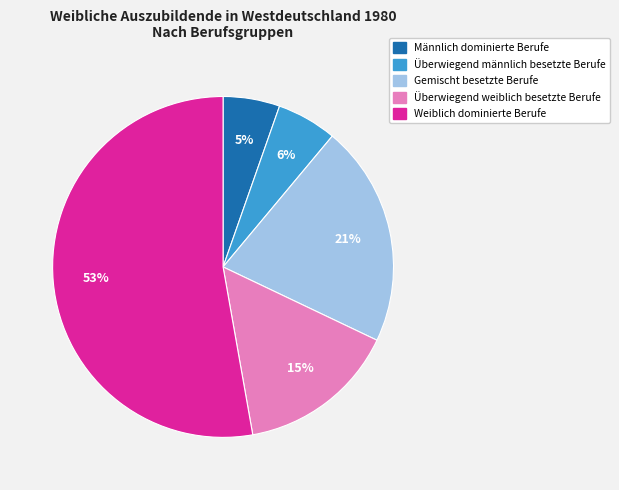

Approximately how many times larger is the value at Gemischt besetzte Berufe compared to Weiblich dominierte Berufe?

0.4